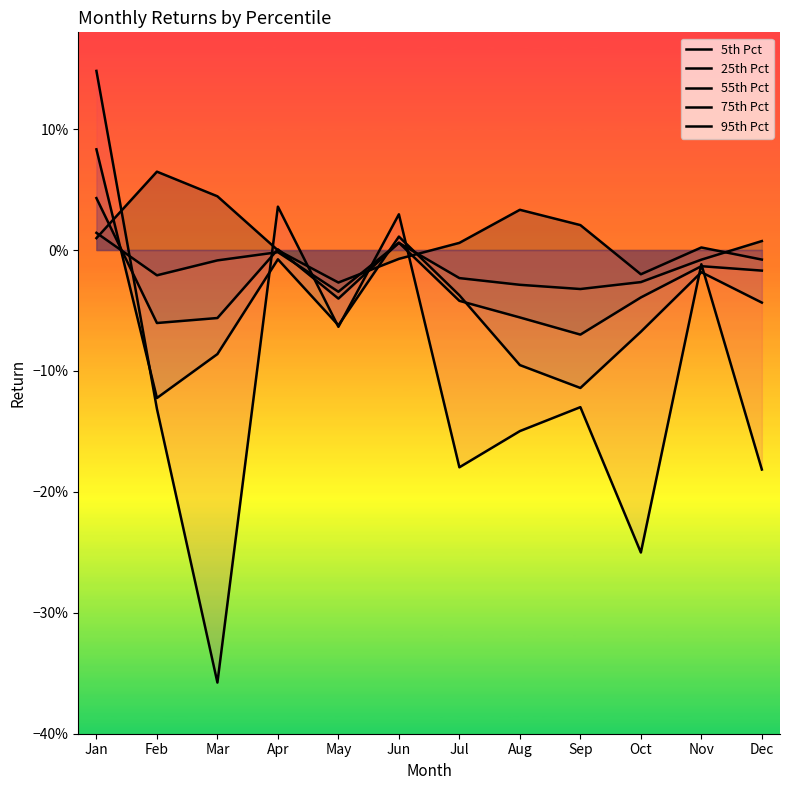

How many times do 25th Pct and 55th Pct cross each other?

5